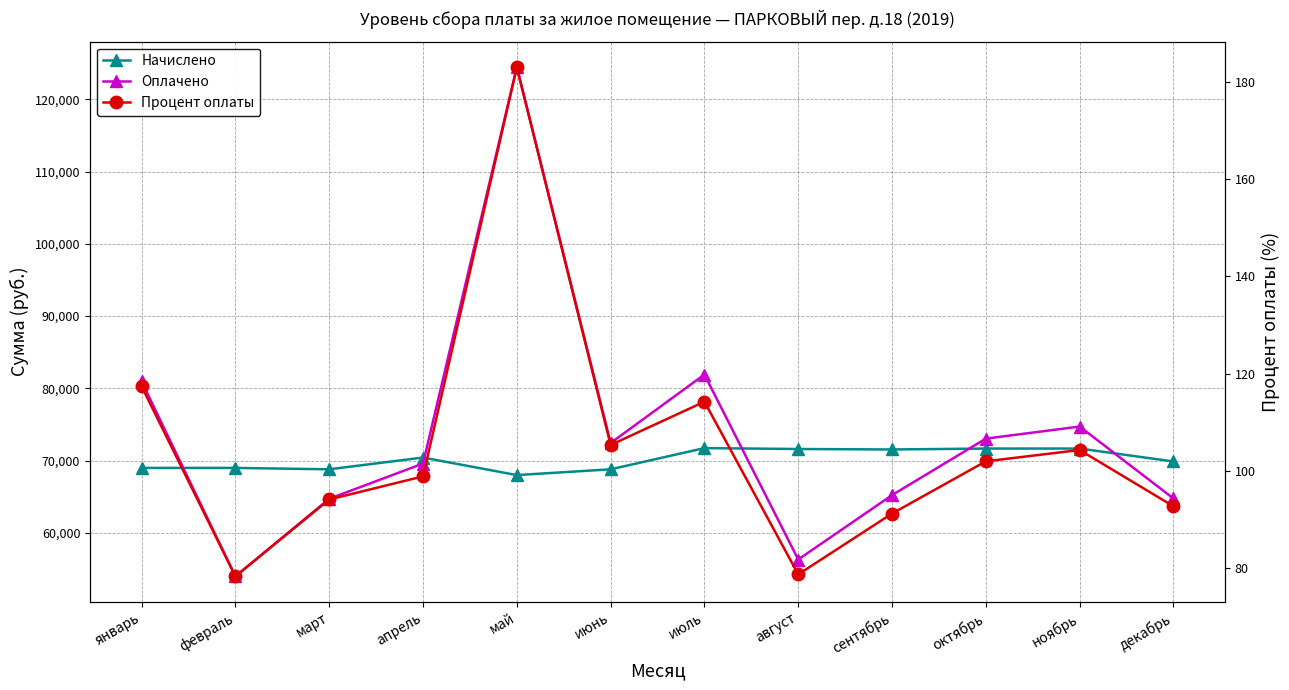

What is the label of the 6th point from the right?

июль